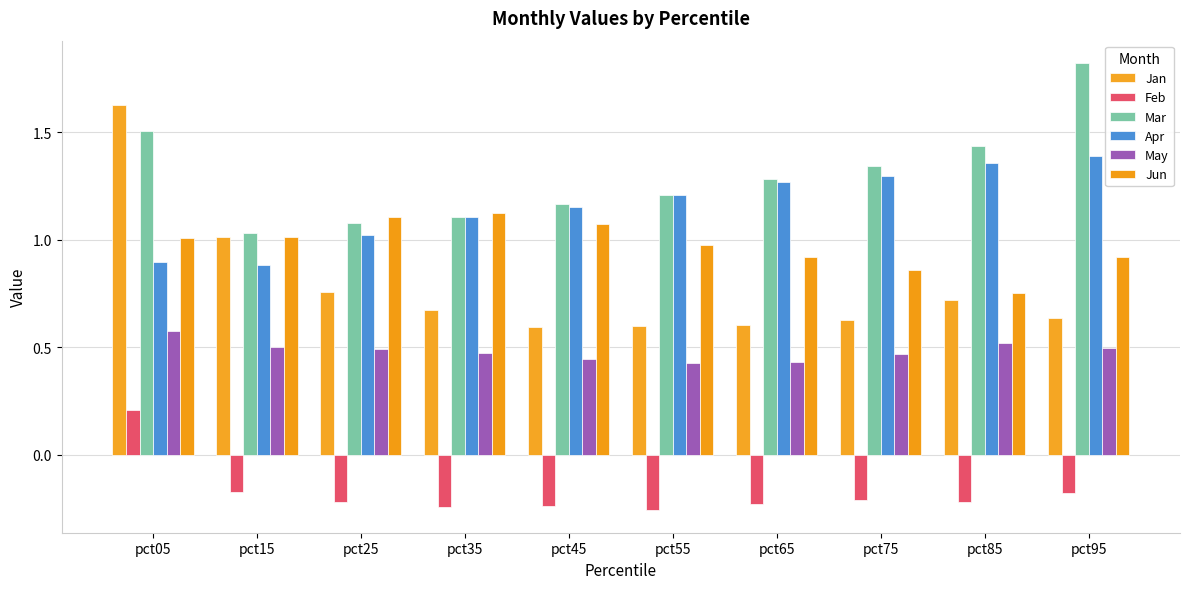

At how many categories does at least one series exceed 0?

10